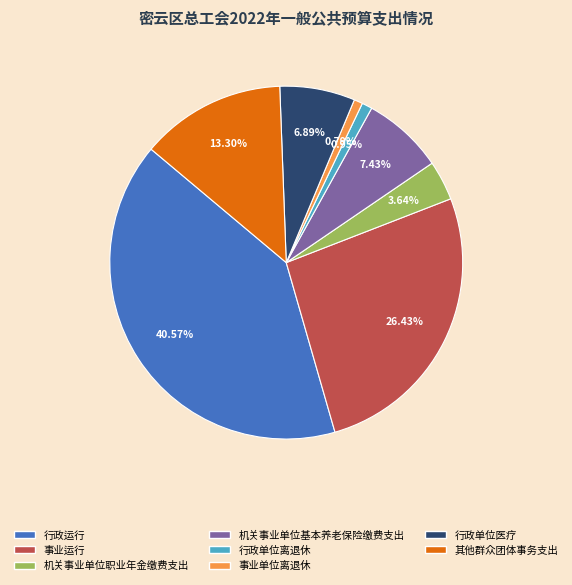

What percentage is the 行政运行 slice, to the nearest percent?

41%